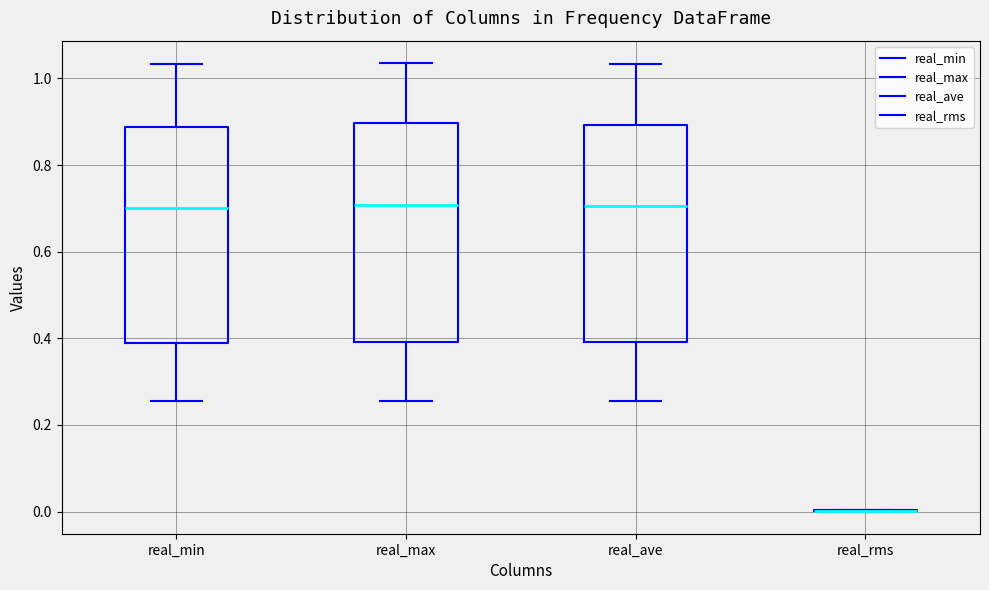

Reading left to right, transcribe this box plot: for each box, give where its median line is, the range the box spans, and where its two whiskers end, as read against the y-axis. The values are not printed on the chart, so give them approximately, as read against the axis.

real_min: median 0.70, box 0.38 to 0.88, whiskers 0.26 to 1.04
real_max: median 0.70, box 0.40 to 0.90, whiskers 0.26 to 1.04
real_ave: median 0.70, box 0.40 to 0.90, whiskers 0.26 to 1.04
real_rms: box collapsed to a line at 0.00, whiskers 0.00 to 0.00